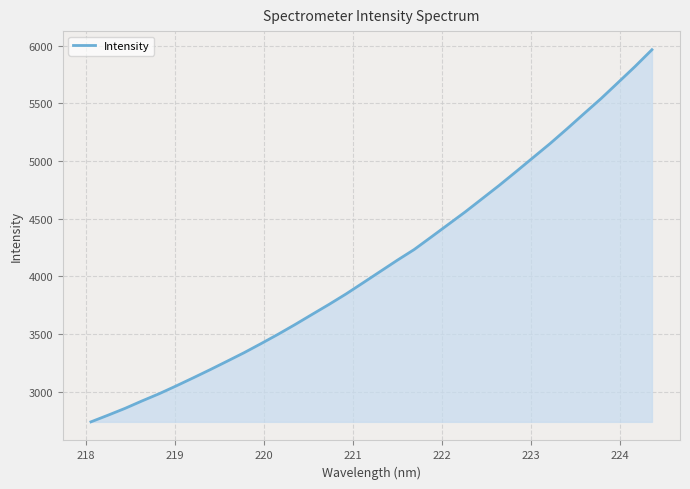

What is the greatest value displayed?

5965.1